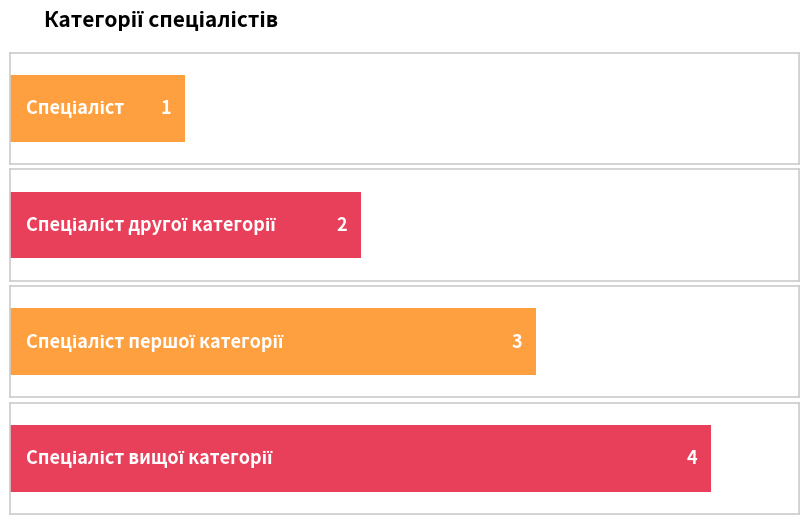

Rank the categories by value from highest to lowest.

Спеціаліст вищої категорії, Спеціаліст першої категорії, Спеціаліст другої категорії, Спеціаліст